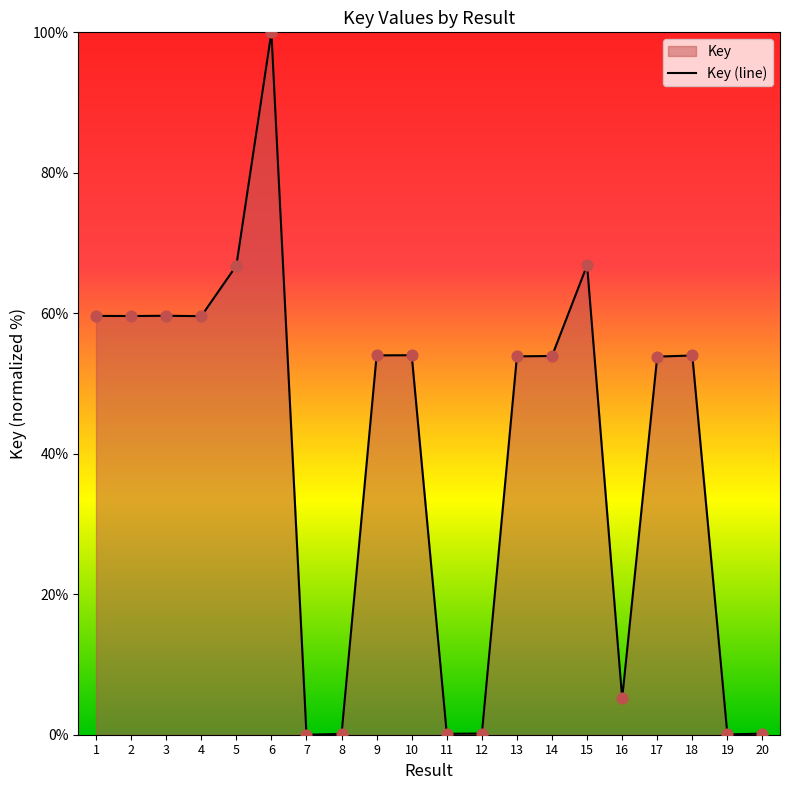

Approximately how many times larger is the value at 6 compared to 1?

1.7